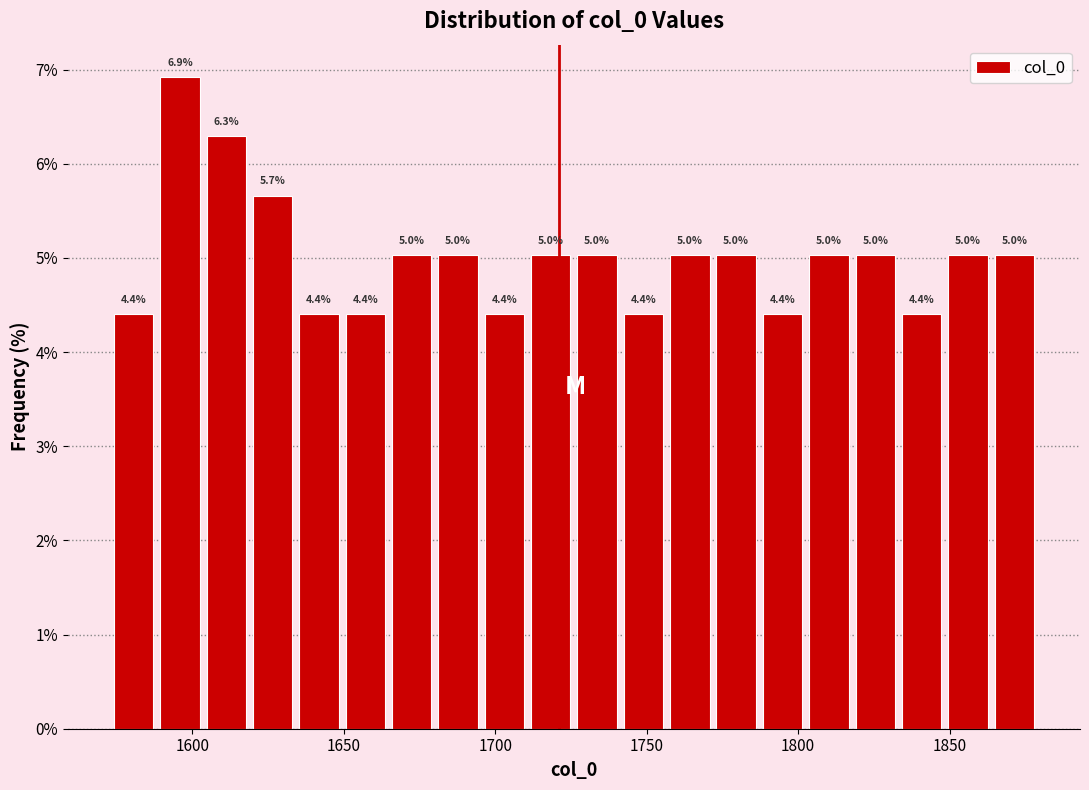

Around what value on the x-axis is the tallest bar? Give the approximate position of its centre, as read against the axis.

1595